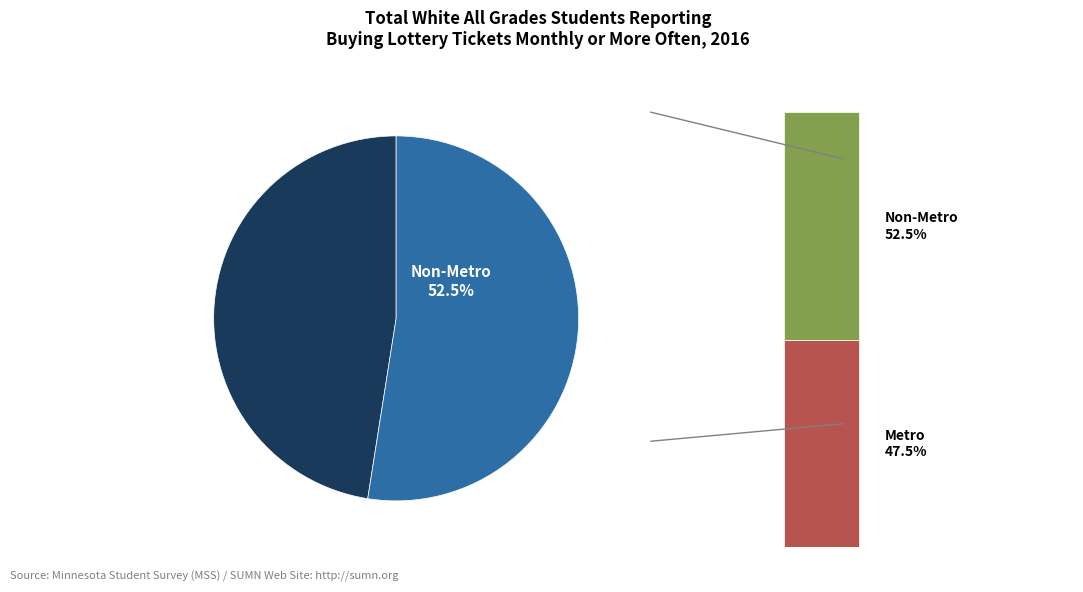

Approximately how many times larger is the value at Non-Metro compared to Metro?

1.1